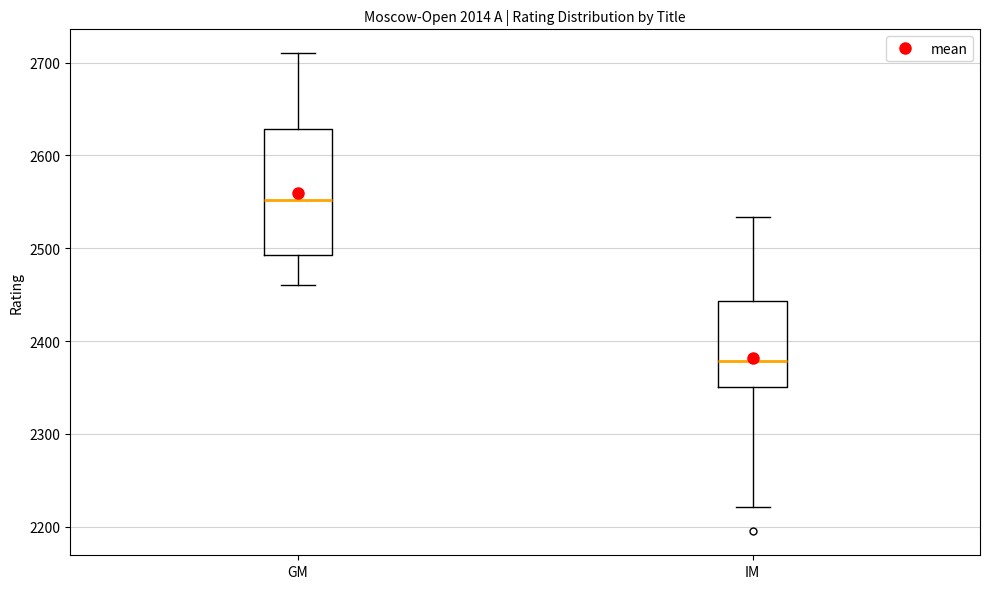

Where does the median line of the box for IM sit on the y-axis? The values are not printed on the chart, so give them approximately, as read against the axis.

2380